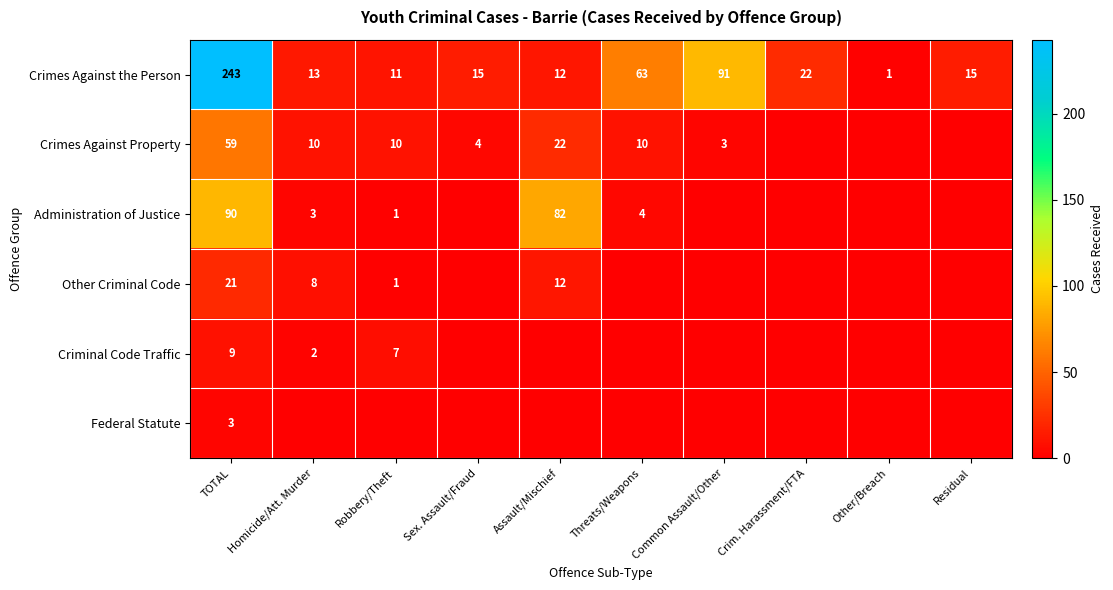

Read the Crimes Against the Person value at Crim. Harassment/FTA.

22